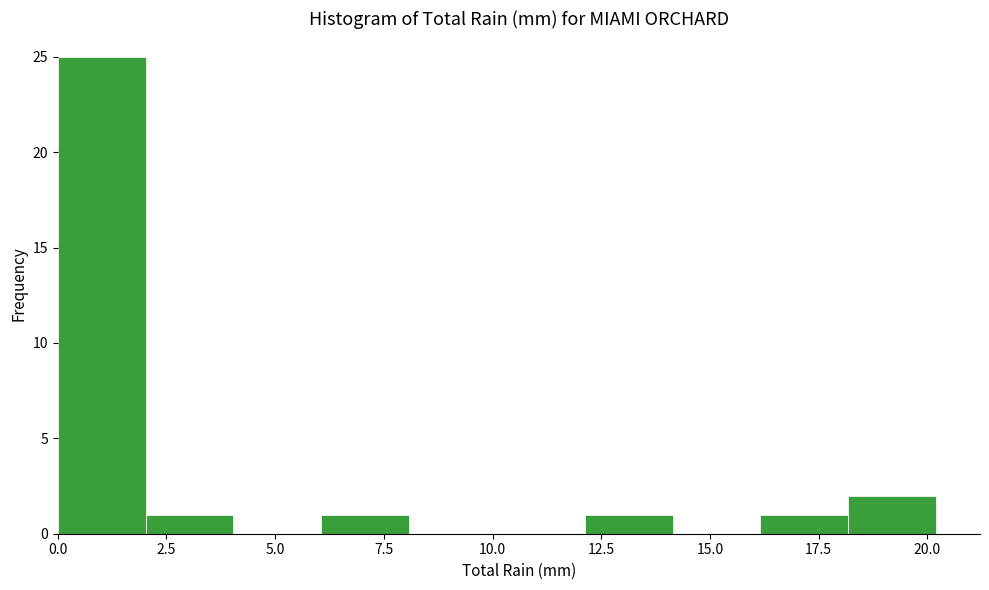

Reading left to right, transcribe this chart: for each bar, give the range it covers on the x-axis and its height. Neither the bar edges nor the heights are printed on the chart, so give them approximately, as read against the axes.

0 to 2: 25
2 to 4: 1
4 to 6: 0
6 to 8: 1
8 to 10: 0
10 to 12: 0
12 to 14: 1
14 to 16: 0
16 to 18: 1
18 to 20: 2